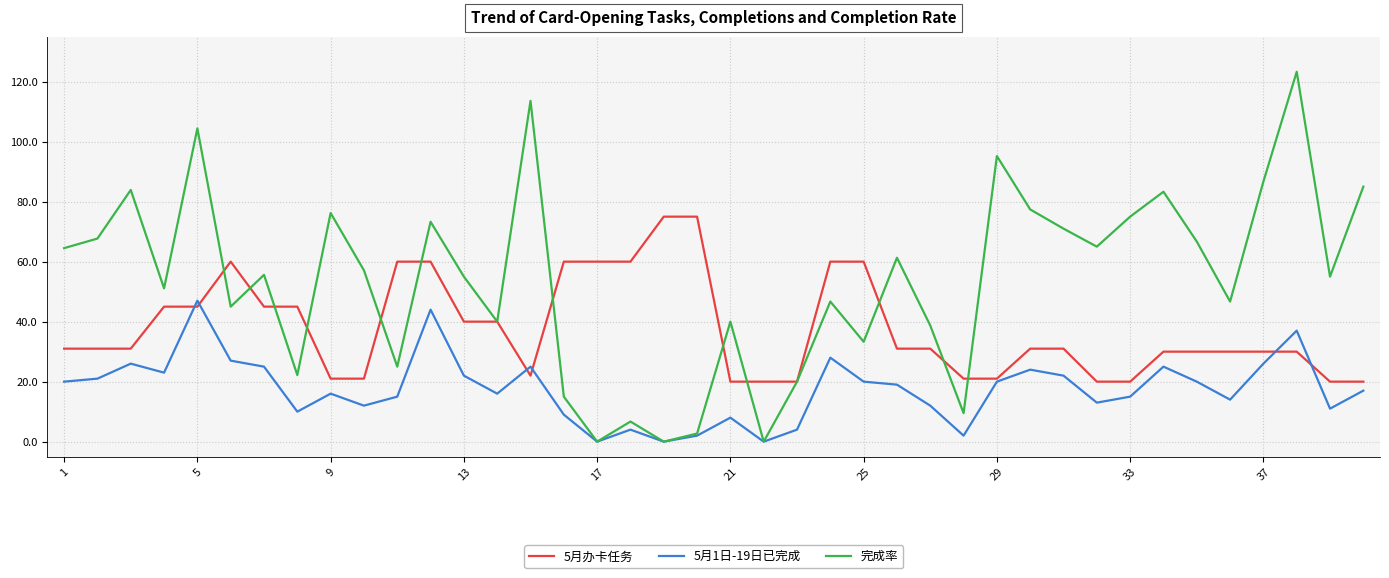

What are all the series names shown in the legend?

5月办卡任务, 5月1日-19日已完成, 完成率